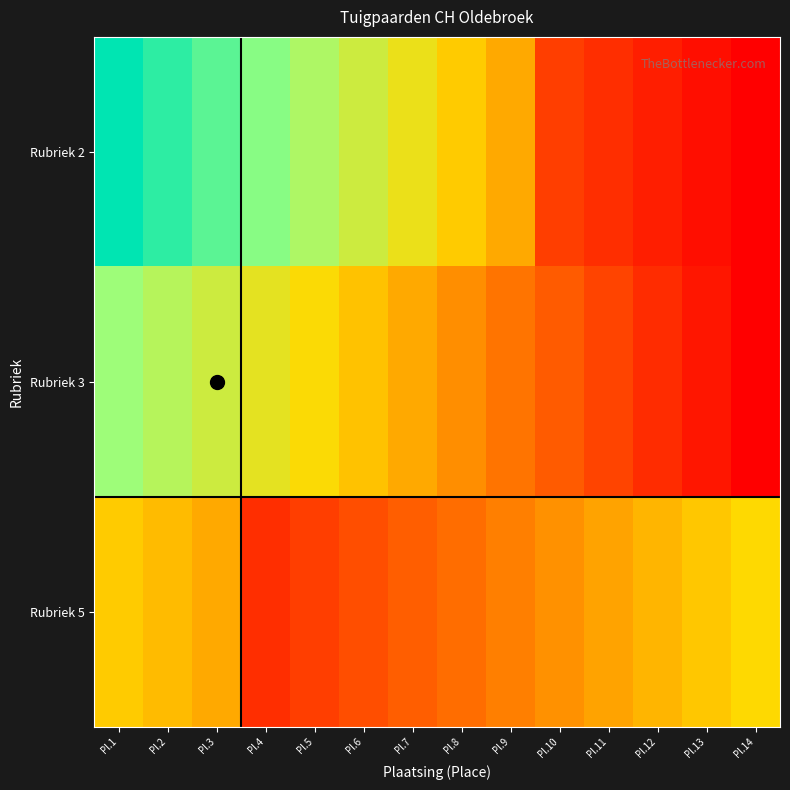

List the series in order of their overall mean, lowest first.

Rubriek 5, Rubriek 3, Rubriek 2